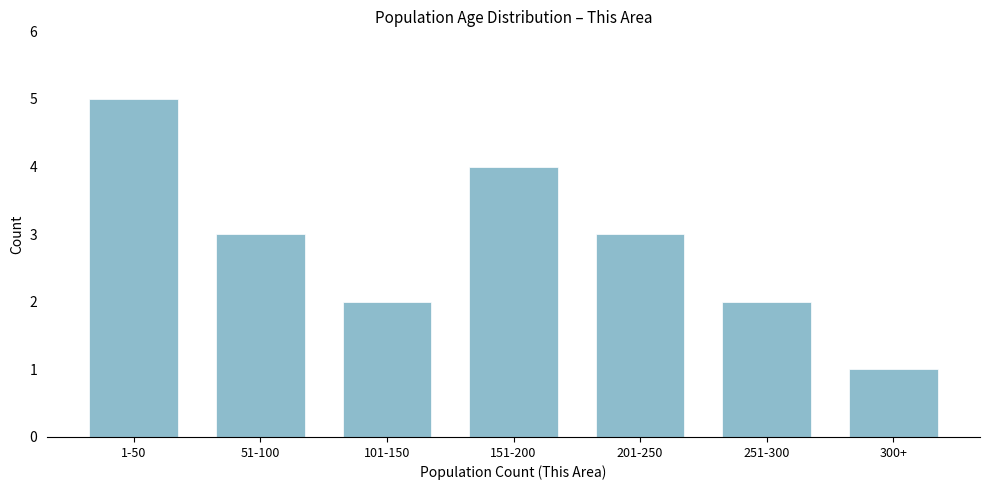

Reading left to right, transcribe all the data shown in this chart.

5	3	2	4	3	2	1